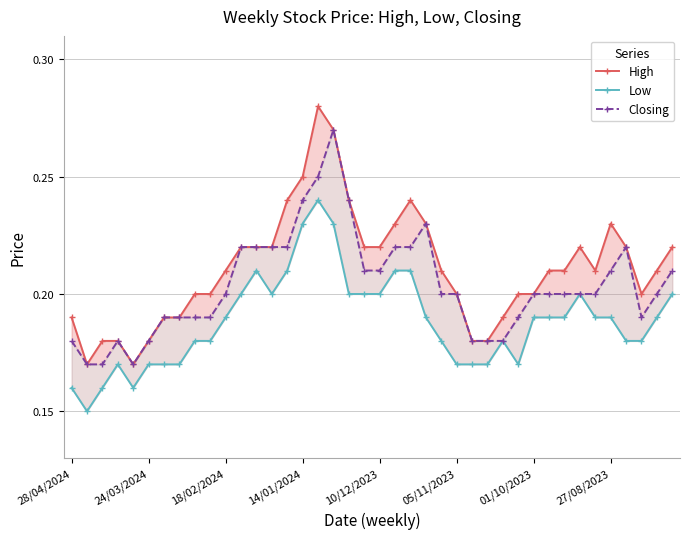

What position from the right is 8?

32